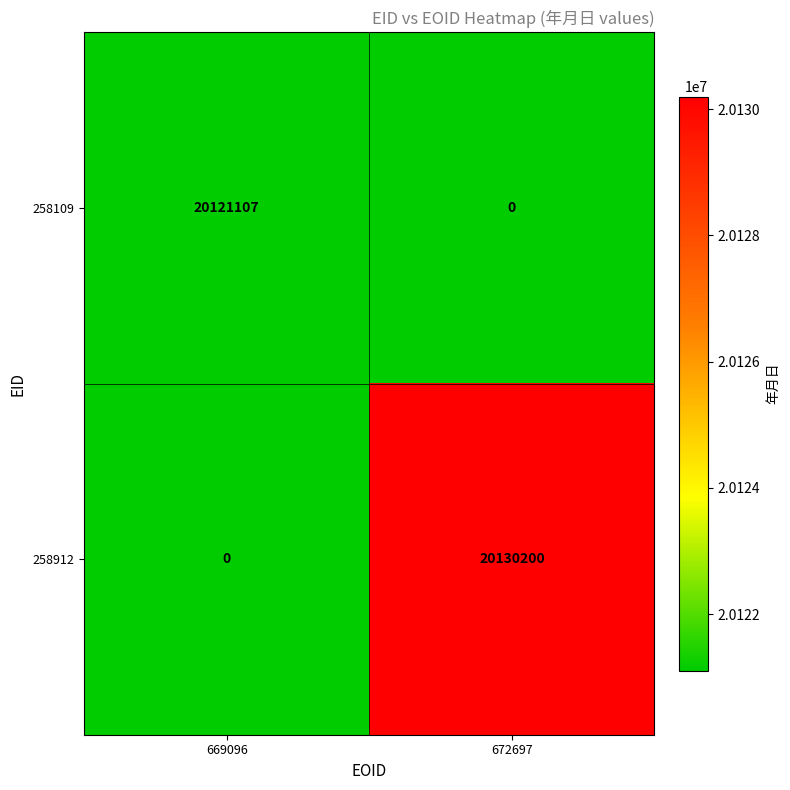

What is the spread (max minus min) of values at 669096?

20121107